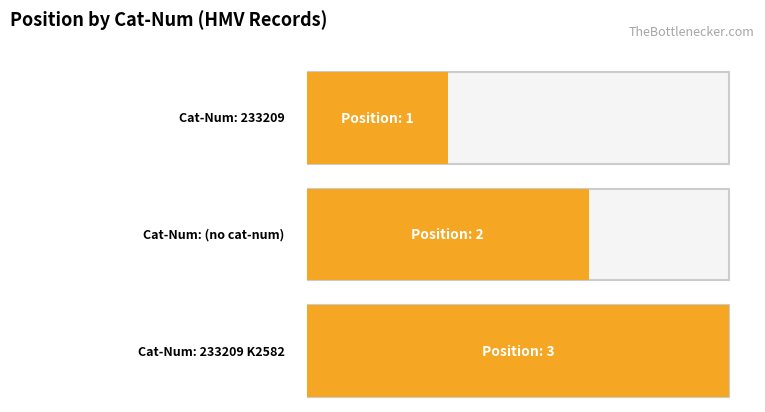

The chart shows a value of 5 at 233209 K2582. True or false?

False